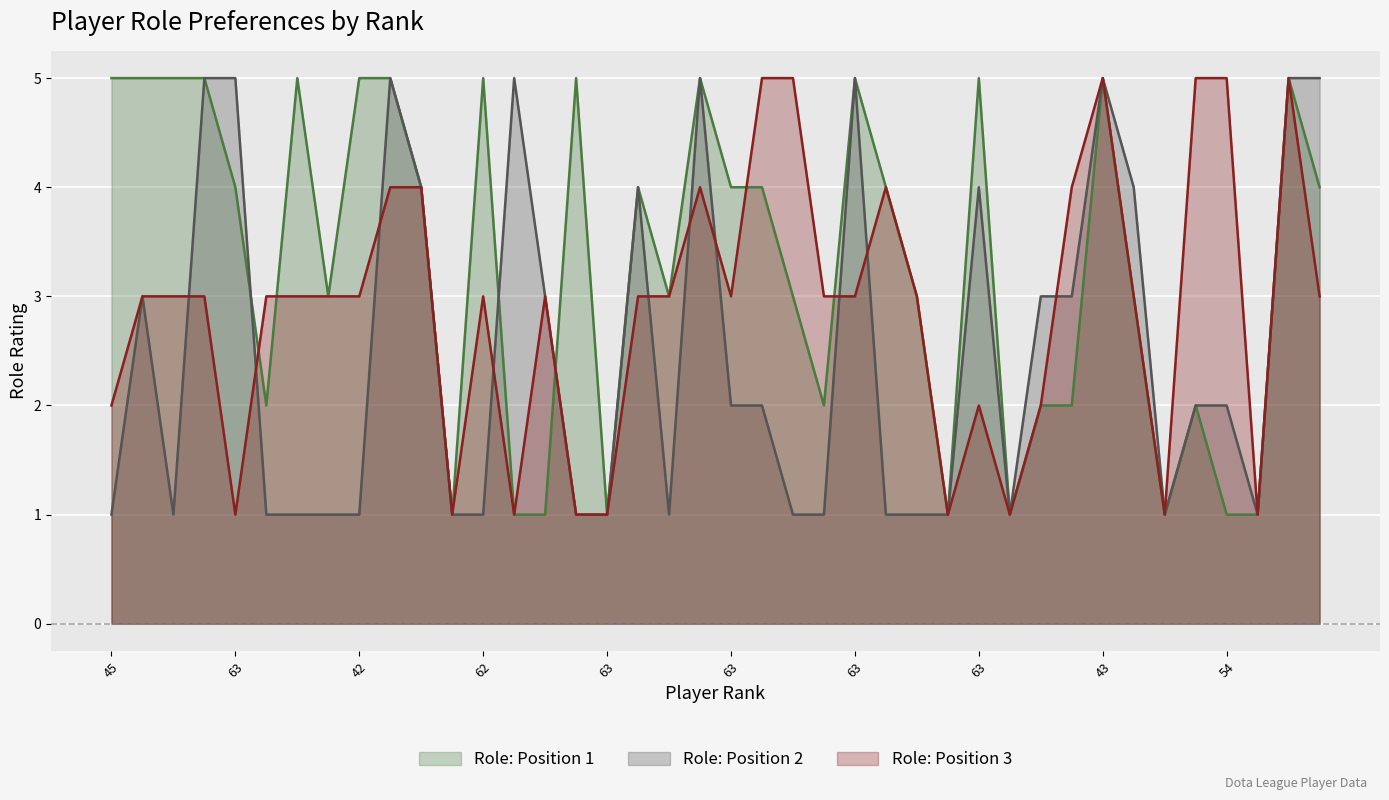

How many lines are shown in the chart?

3